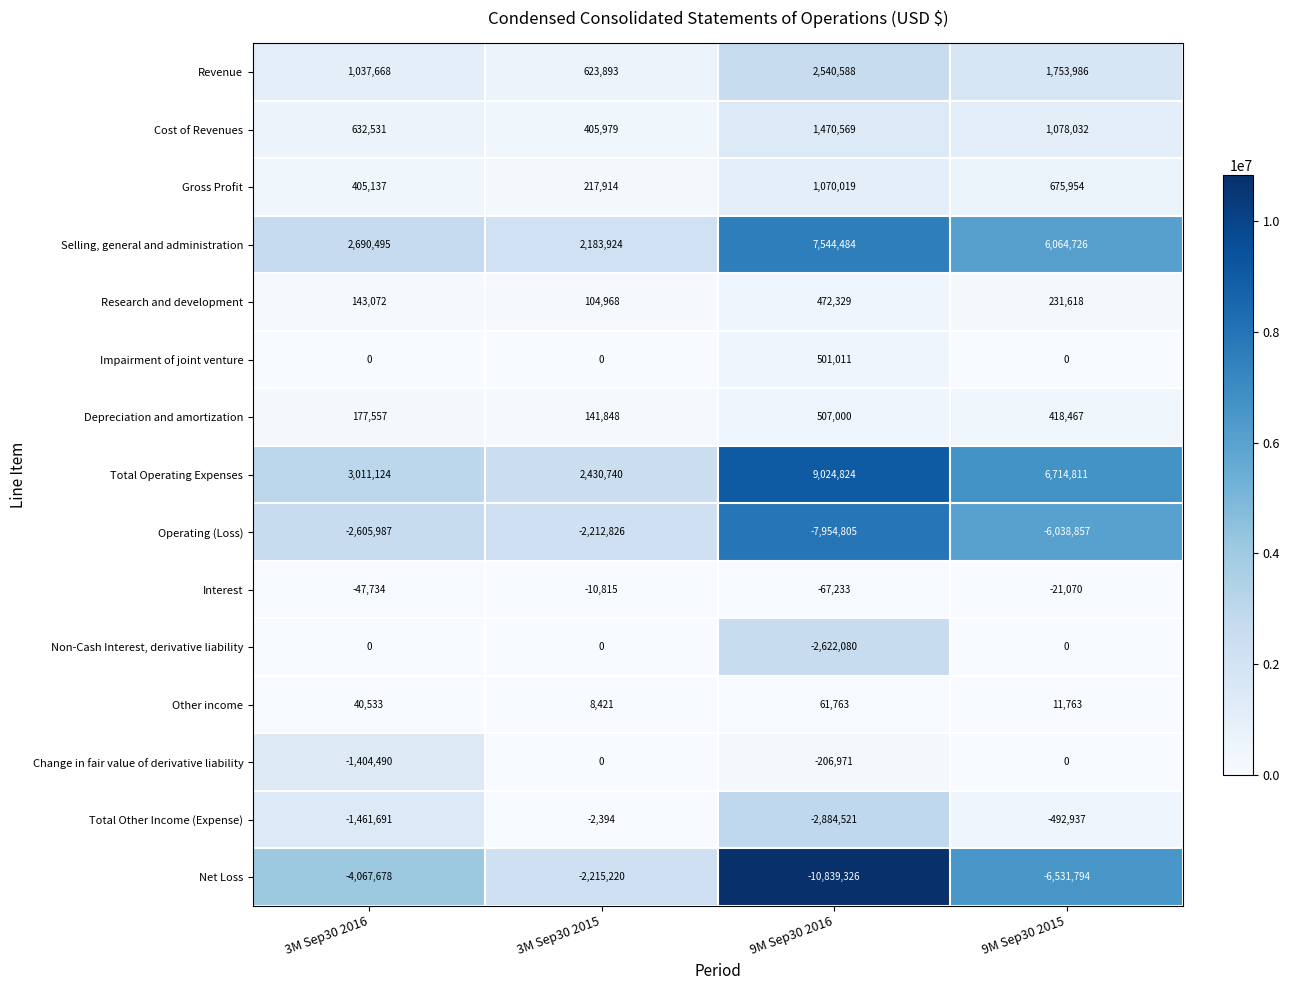

At which label is Interest closest to -39024?

3M Sep30 2016